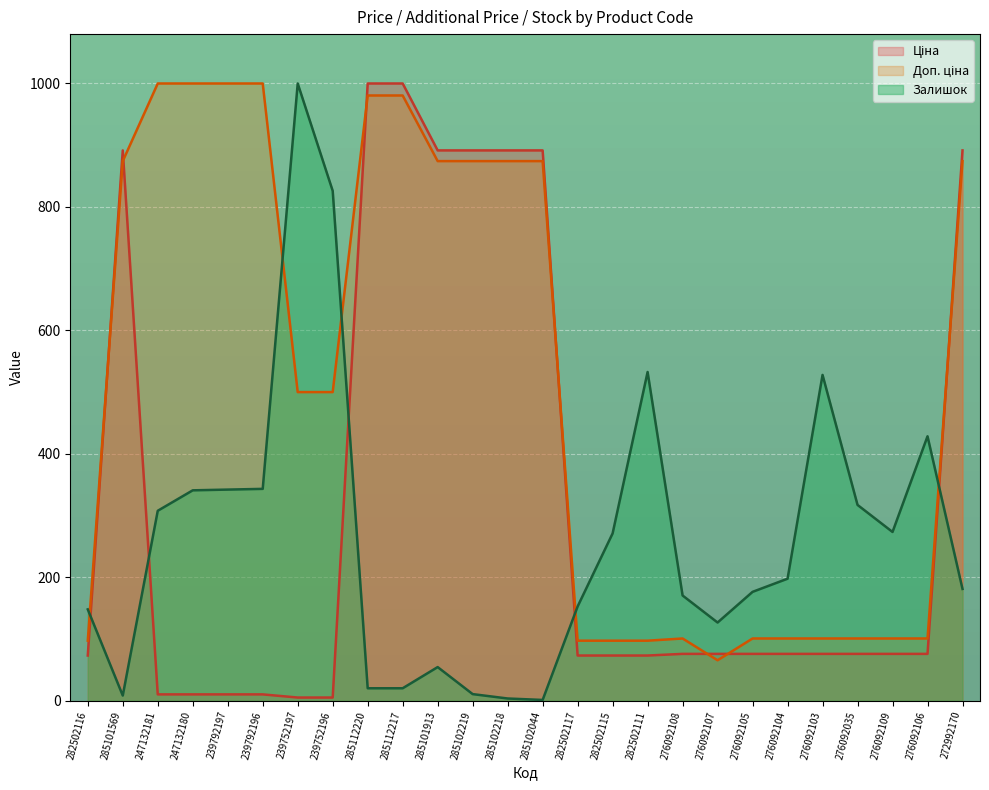

How many data points in Ціна are less than 75?

10